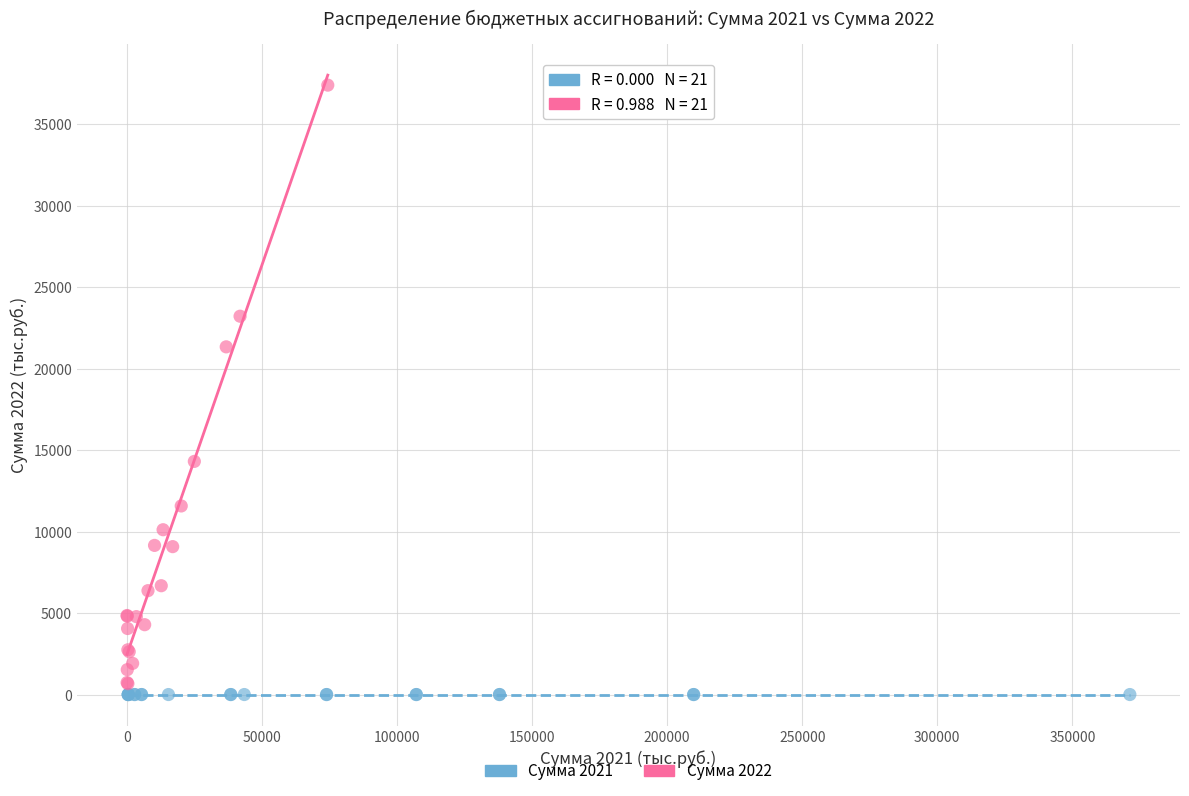

Which series contains the highest Y value?

Сумма 2022